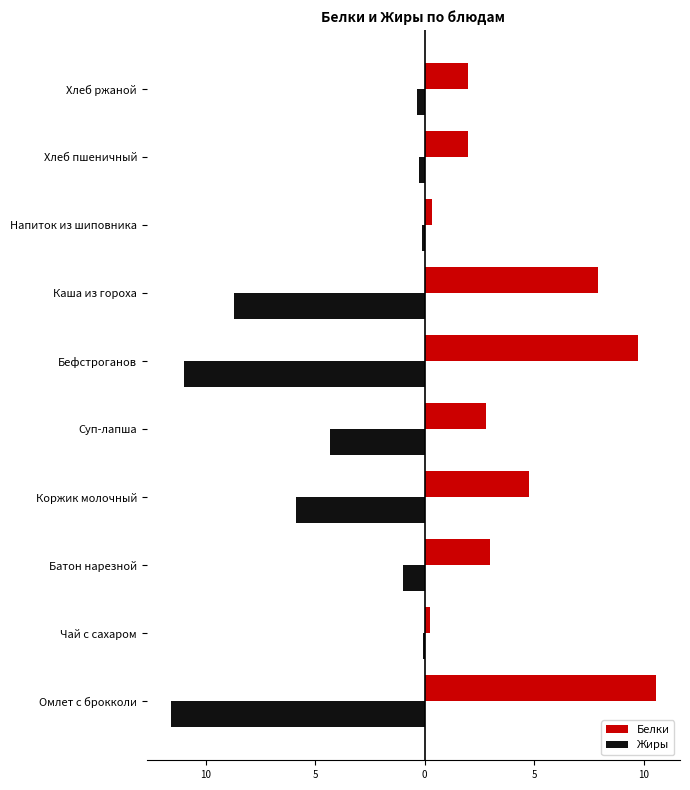

What are all the series names shown in the legend?

Белки, Жиры